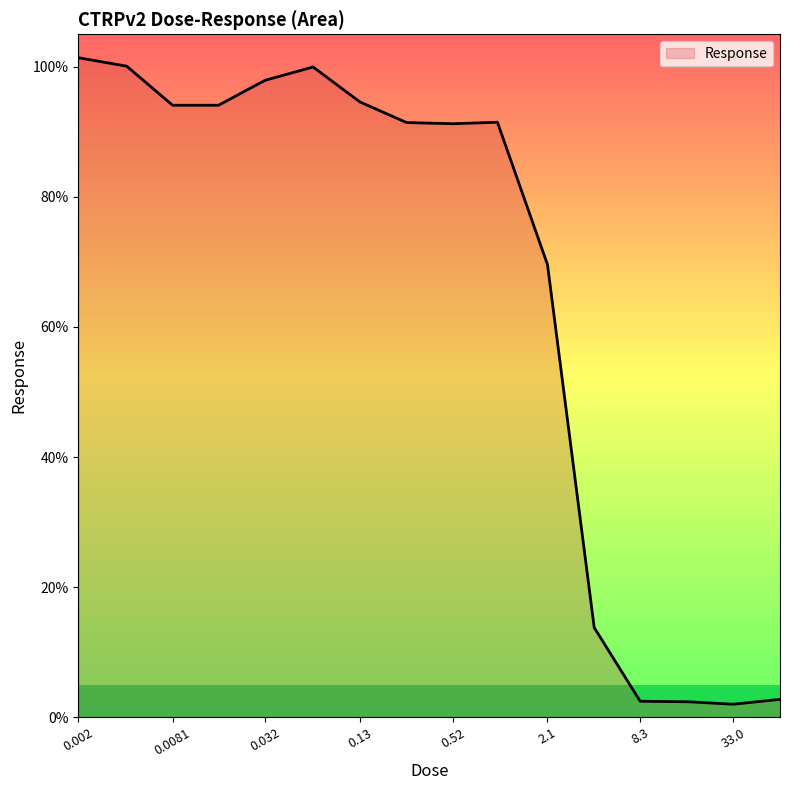

What is the maximum value shown in the chart?

101.4